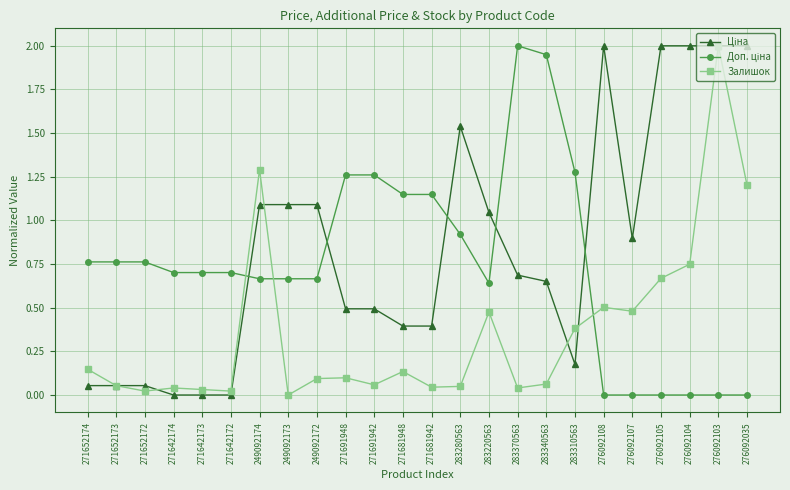

At how many categories does at least one series exceed 0?

24